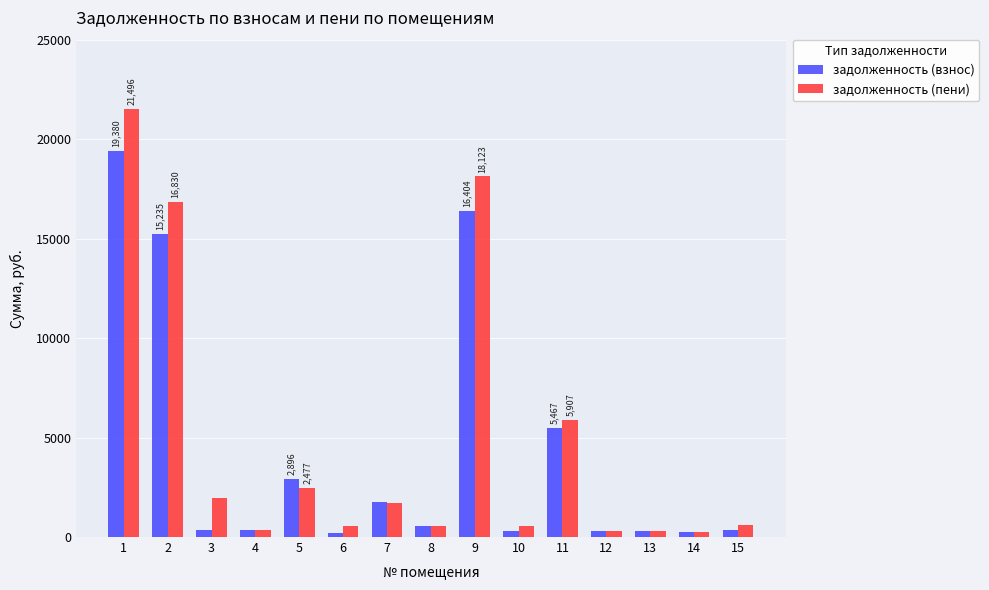

How many bars are there in total?

30